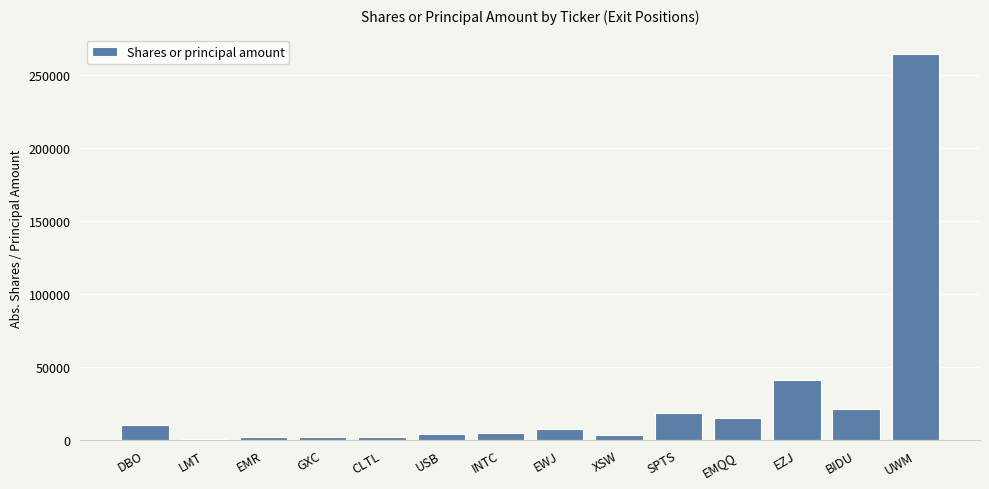

What is the approximate value at EMQQ?

15430